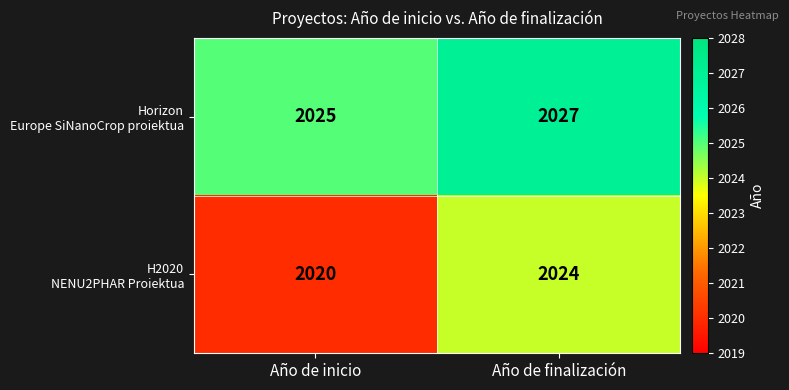

At which category is the sum across all series the highest?

Año de finalización